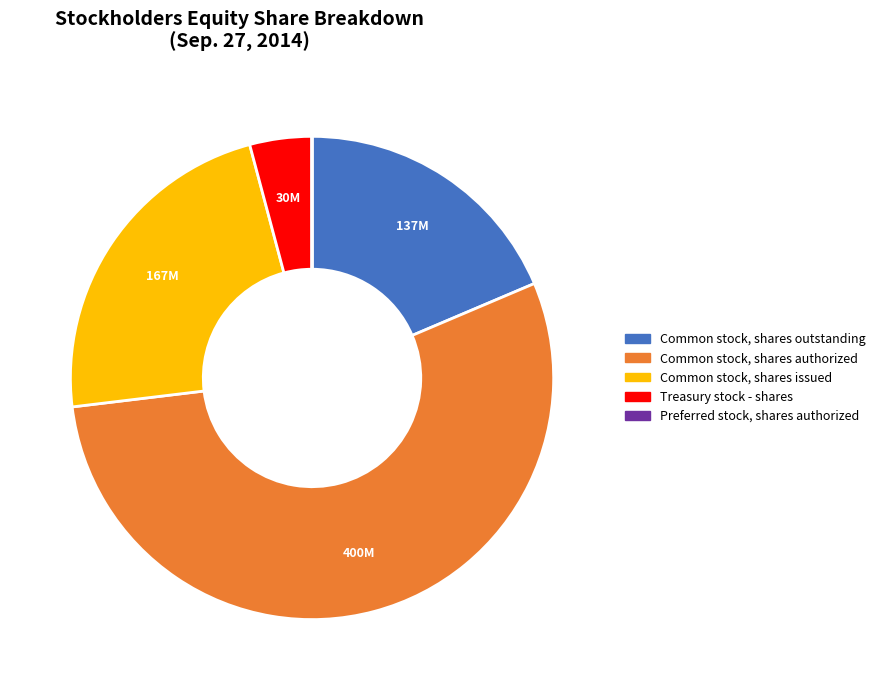

Is there any slice that represents more than half of the pie?

Yes